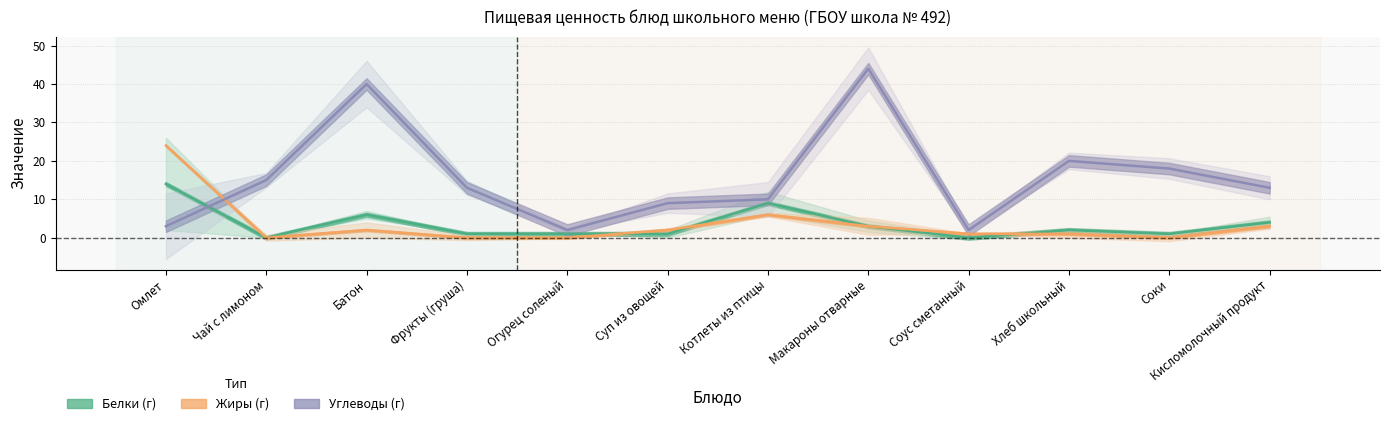

The Углеводы series shows 5 at Фрукты (груша). True or false?

False